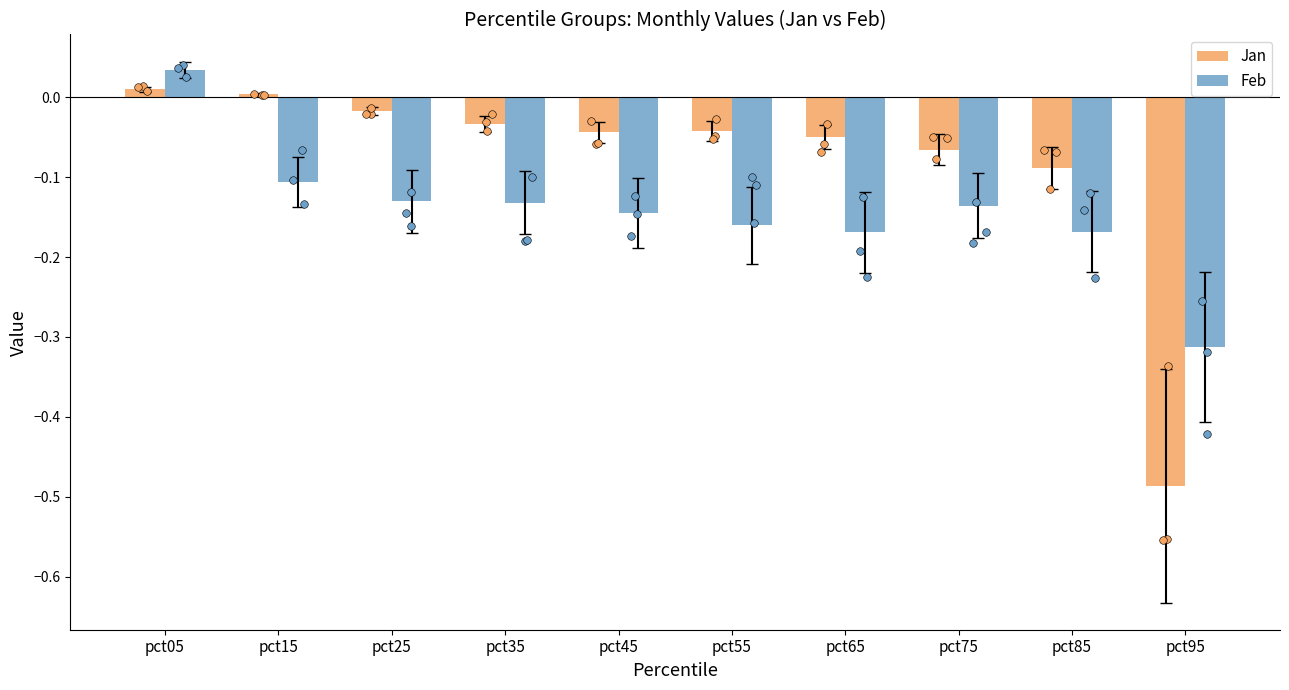

At how many categories does at least one series exceed 0?

2